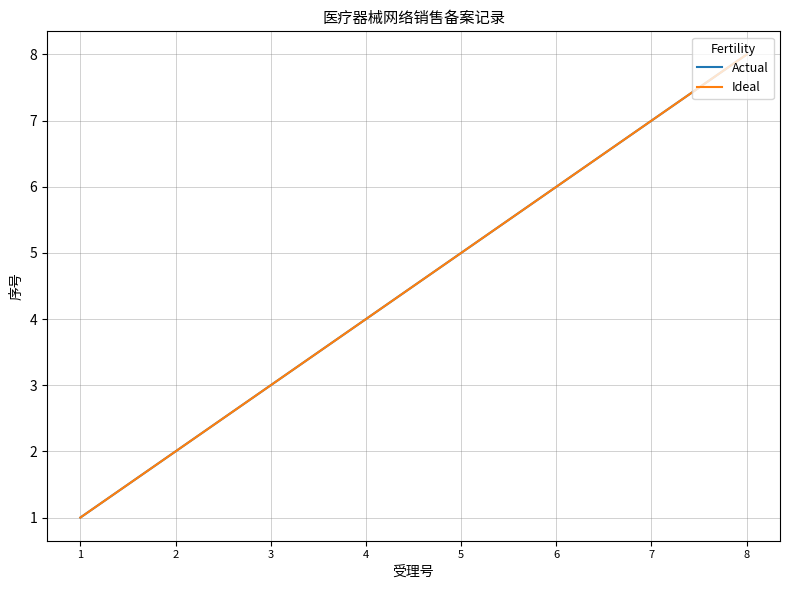

At 4, list the series in order from smallest to largest.

Actual, Ideal